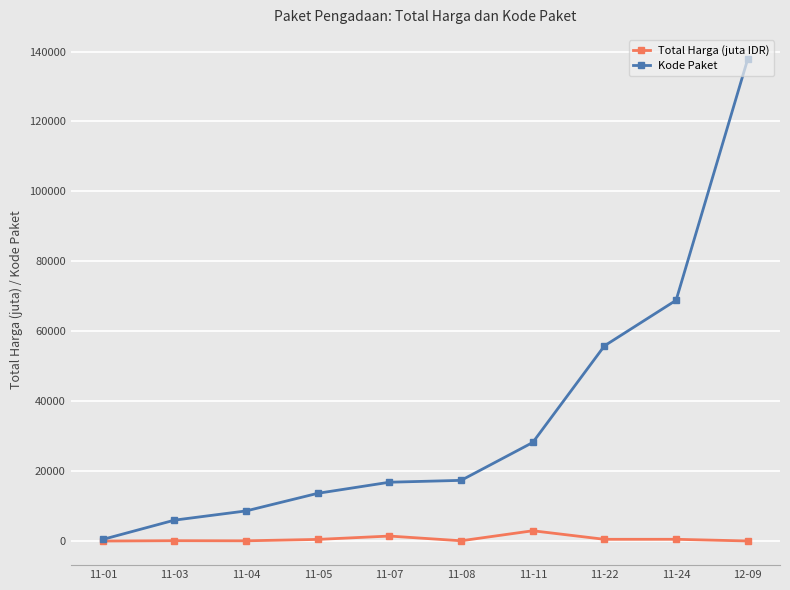

Which series has the widest spread of values?

Kode Paket